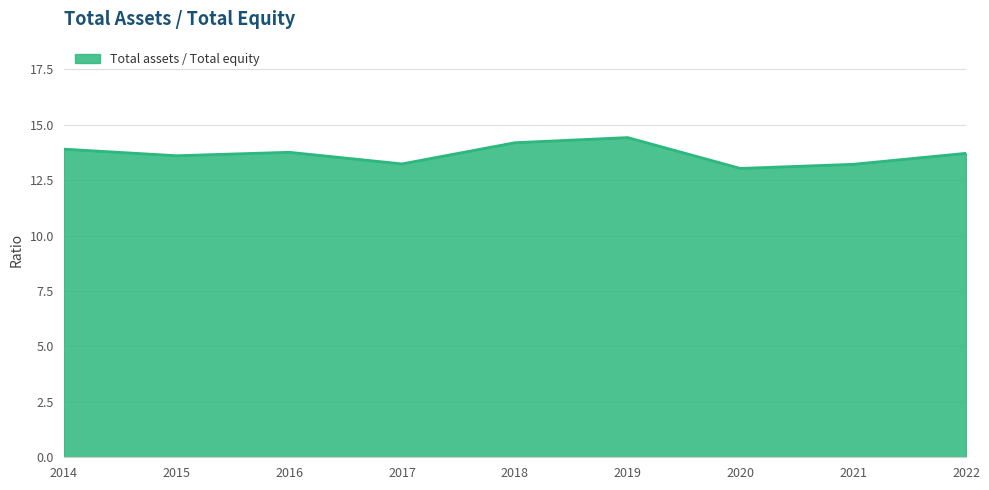

How many interior local peaks (higher than both neighbors) does the data have?

2